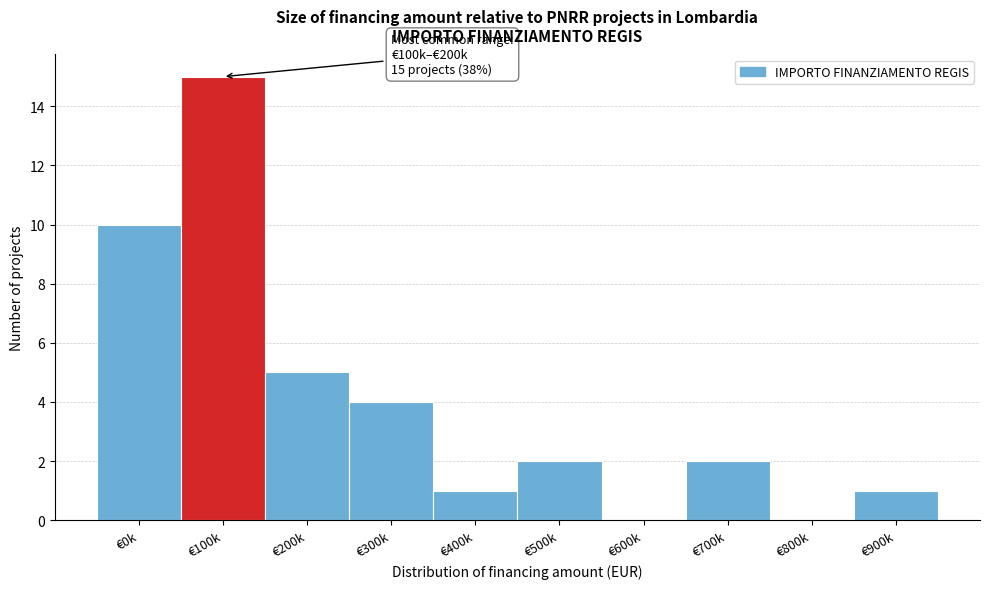

Reading right to left, extract all data points from this chart.

€900k=1	€800k=0	€700k=2	€600k=0	€500k=2	€400k=1	€300k=4	€200k=5	€100k=15	€0k=10